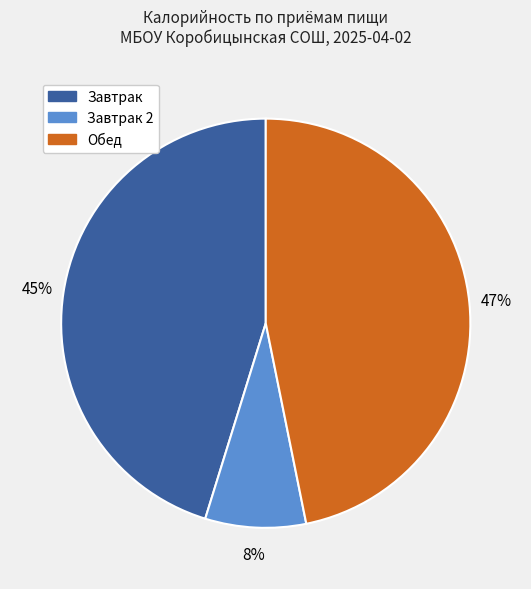

To the nearest percent, what is the average slice percentage?

33%